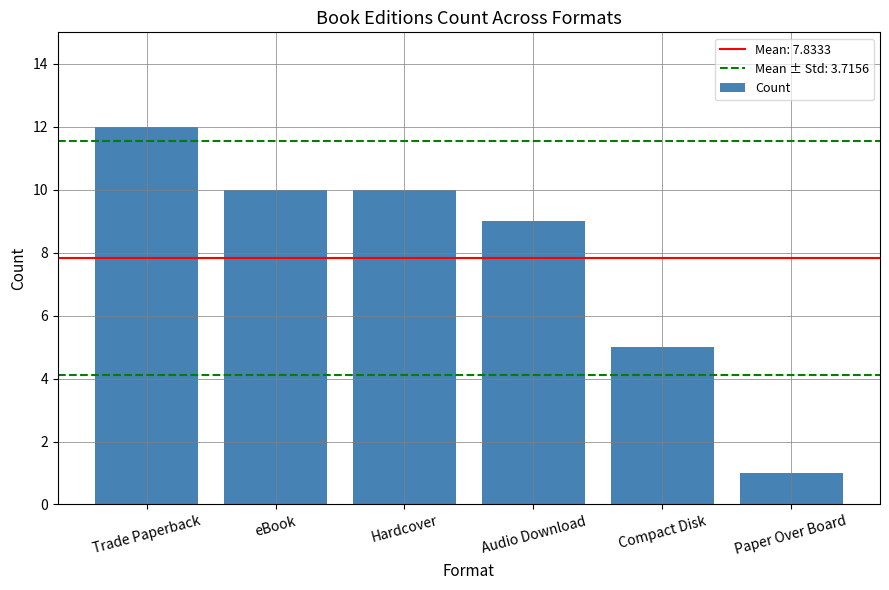

What is the greatest value displayed?

12